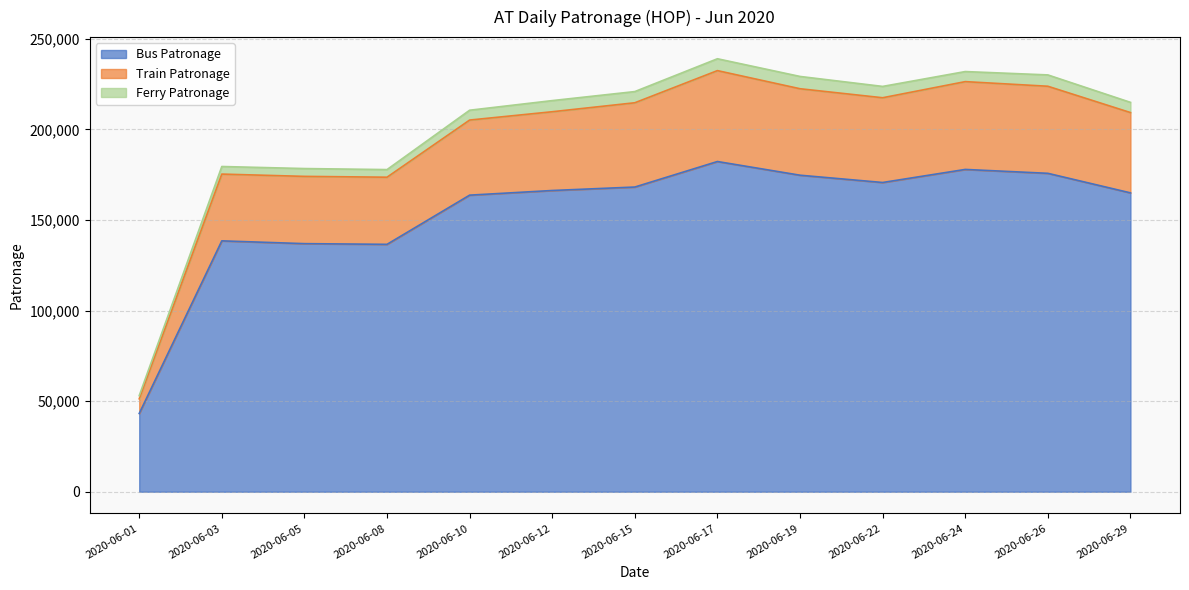

Rank the categories by Train Patronage value from highest to lowest.

2020-06-17, 2020-06-24, 2020-06-26, 2020-06-19, 2020-06-22, 2020-06-15, 2020-06-12, 2020-06-29, 2020-06-10, 2020-06-03, 2020-06-05, 2020-06-08, 2020-06-01